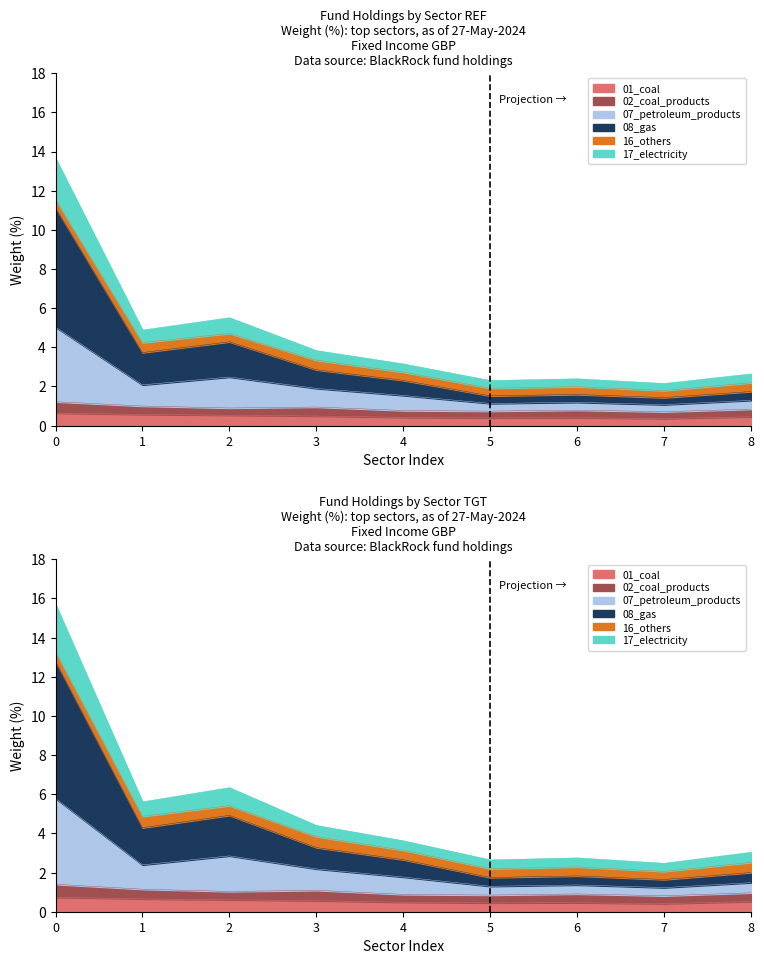

What is the average value of the 01_coal series?

0.5